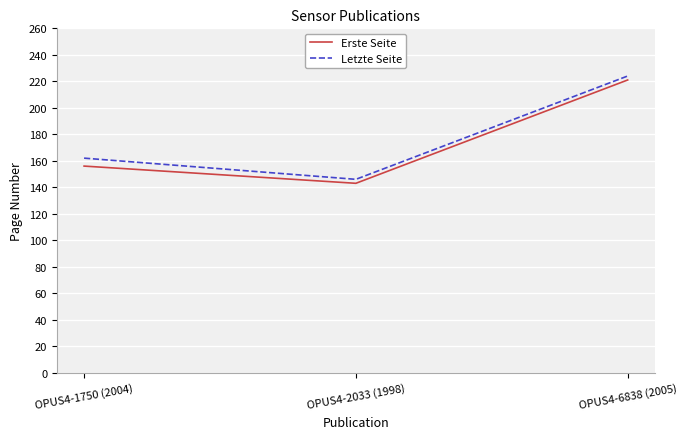

Which series has the largest total across all categories?

Letzte Seite